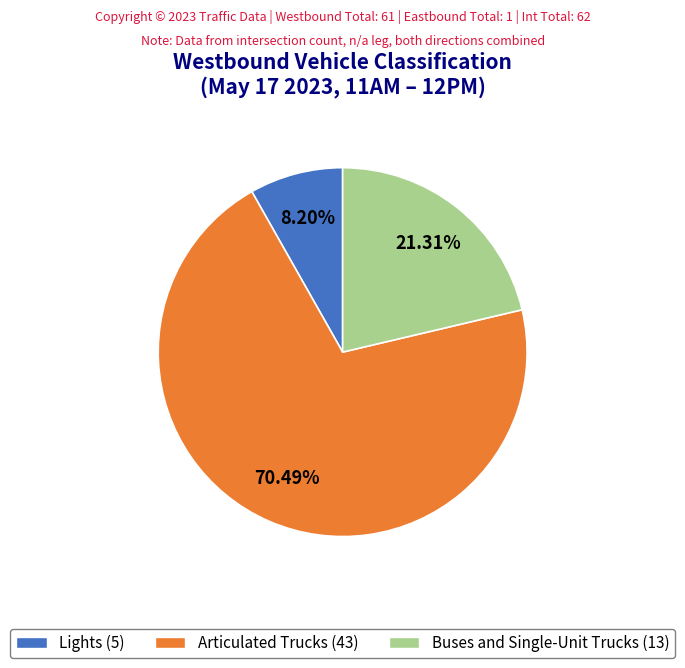

To the nearest percent, what portion does Buses and Single-Unit Trucks represent?

21%